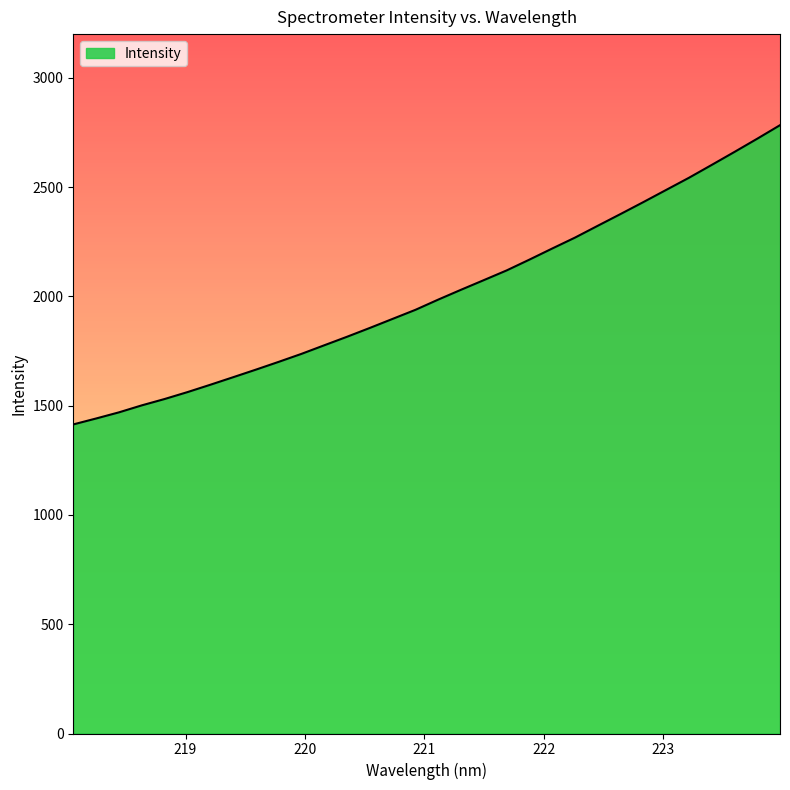

What is the greatest value displayed?

2783.3